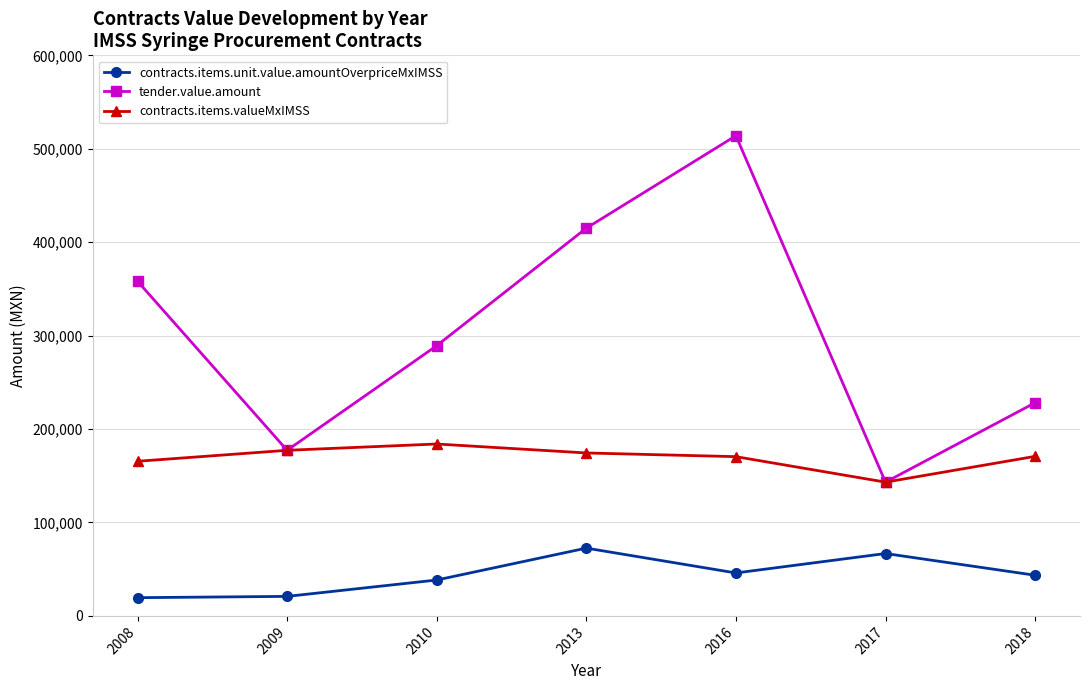

True or false: contracts.items.valueMxIMSS has more than 0 interior local peaks.

True